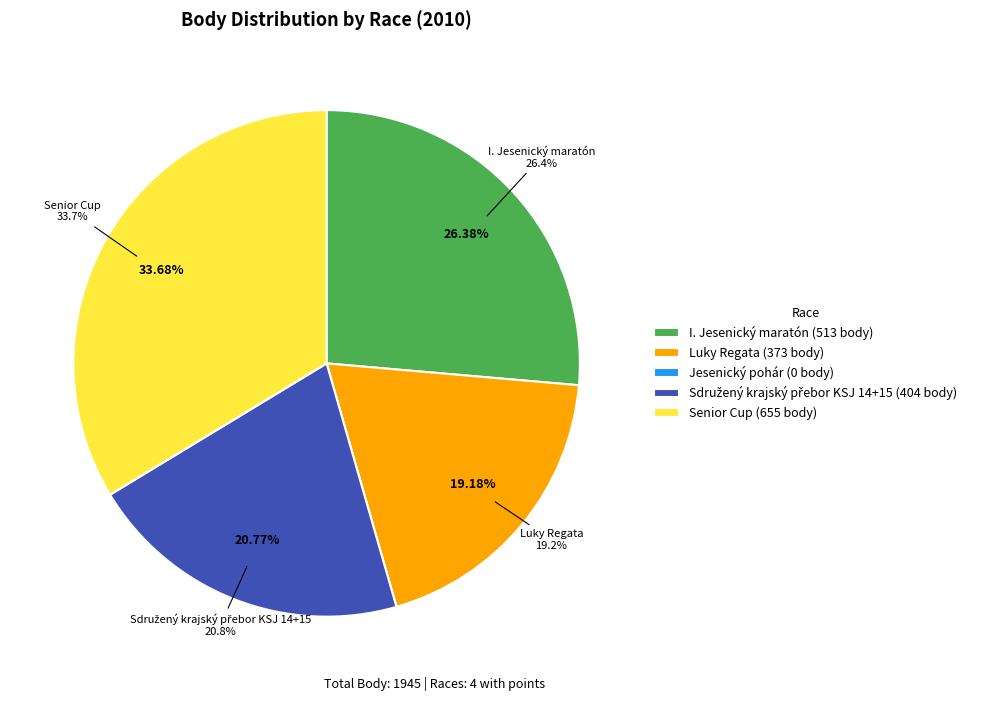

To the nearest percent, what is the average slice percentage?

20%